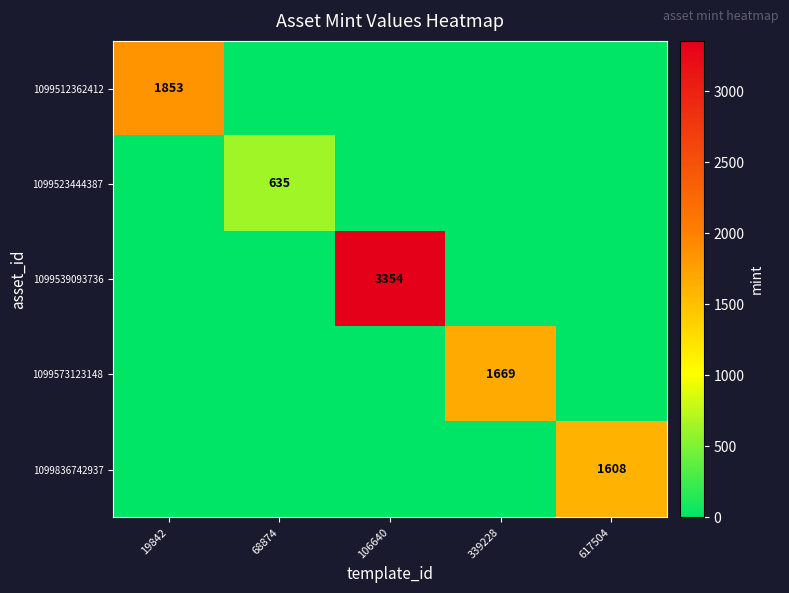

Which series changed the most between 19842 and 617504?

1099512362412